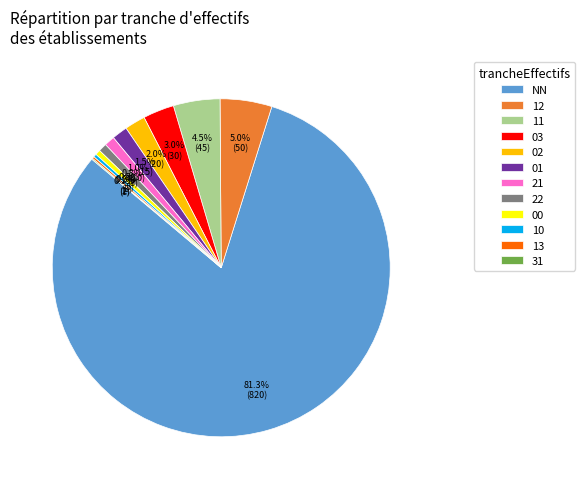

What is the ratio of the value at 22 to the value at NN?

0.0